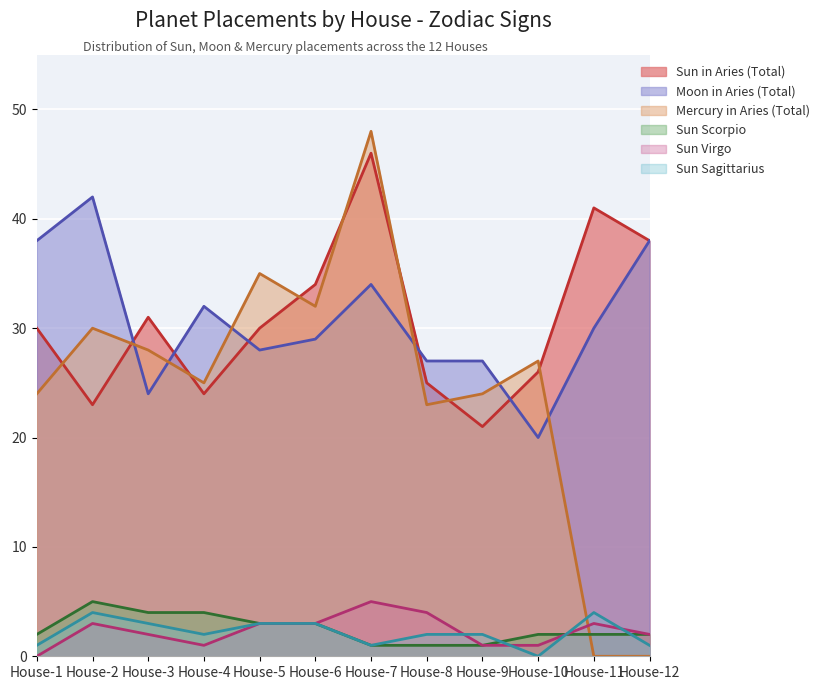

Does the chart display data point markers on the line(s)?

No